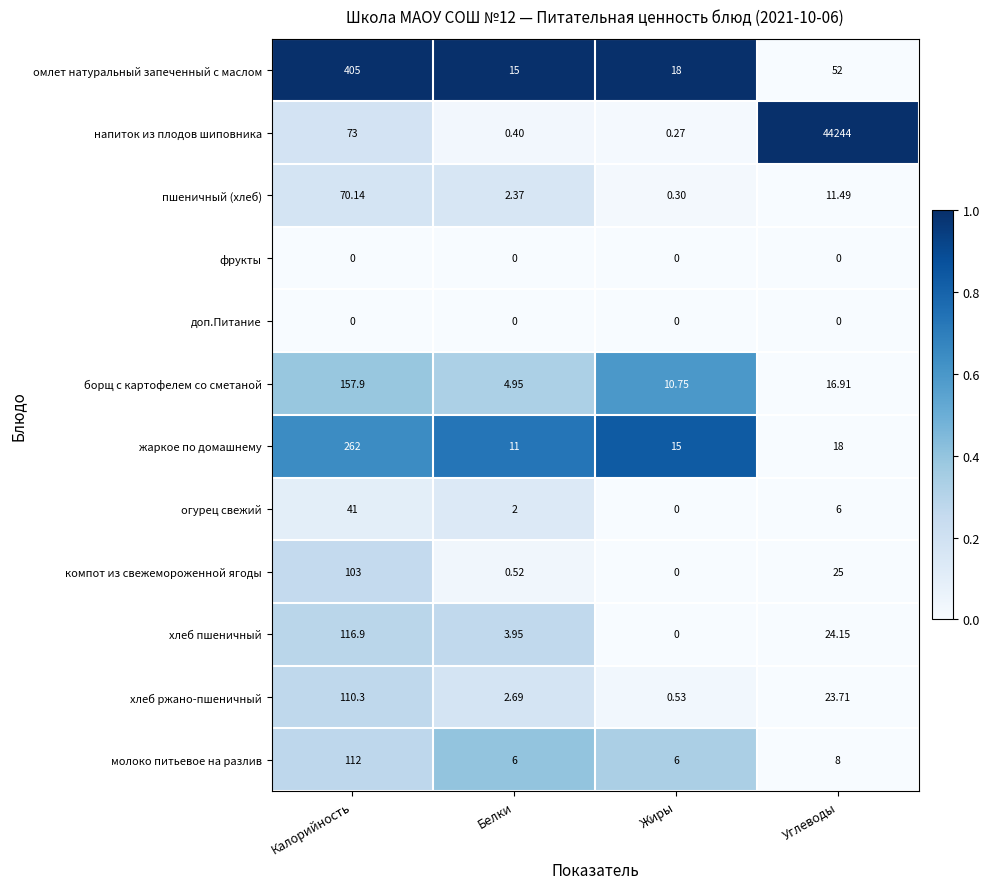

What is the spread (max minus min) of values at Жиры?

18.0